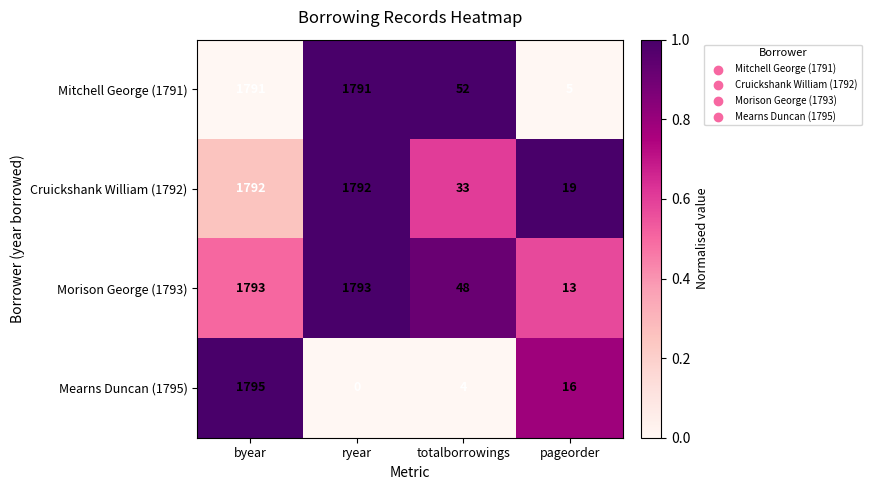

Which series has the largest total across all categories?

Morison George (1793)